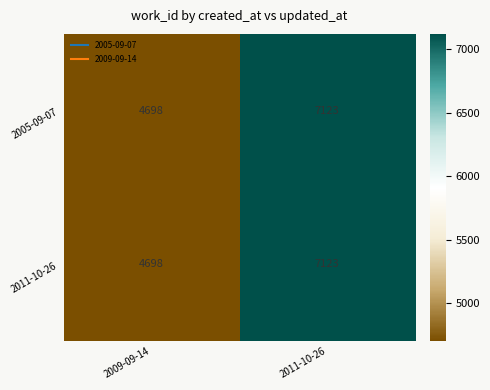

What value does the 2011-10-26 series have at 2009-09-14?

4698